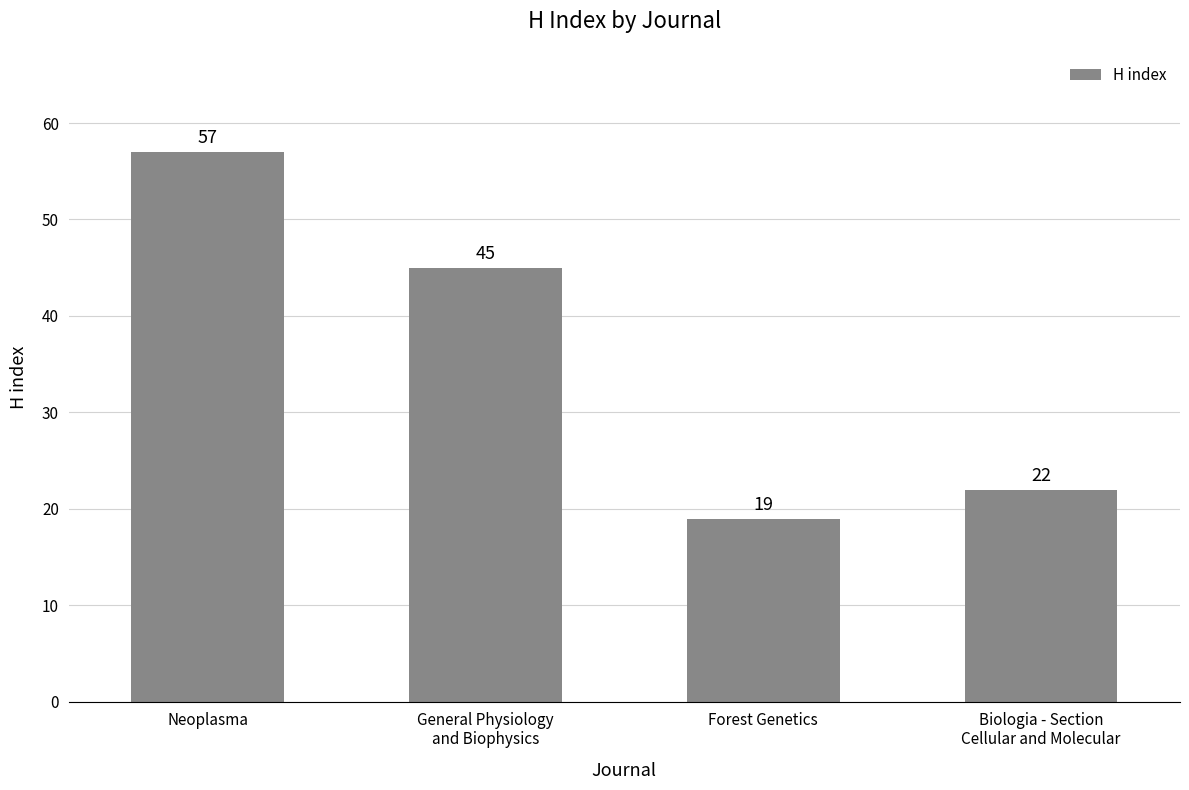

The value at Biologia - Section
Cellular and Molecular is 39. True or false?

False